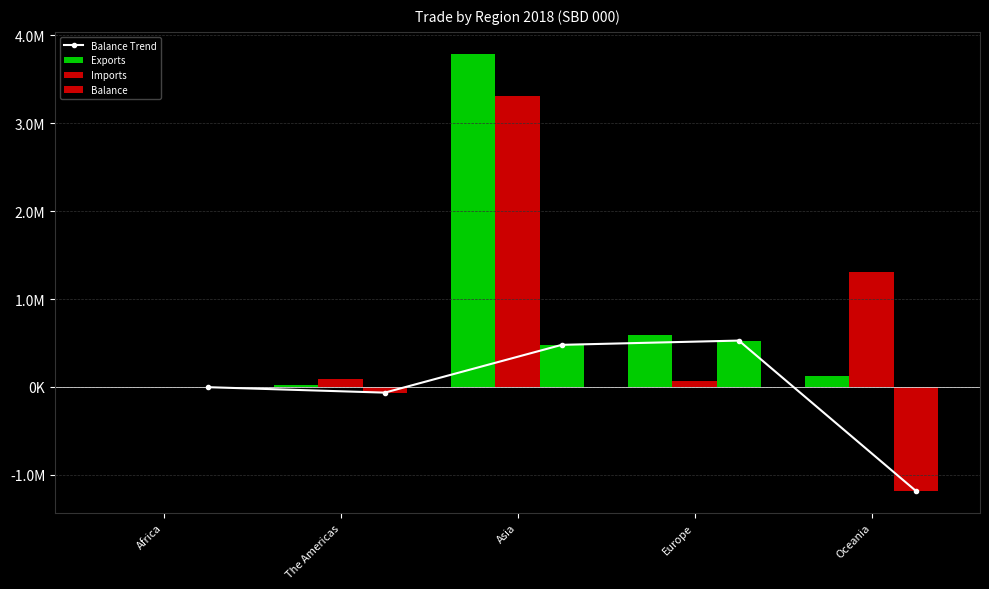

What are all the series names shown in the legend?

Balance Trend, Exports, Imports, Balance